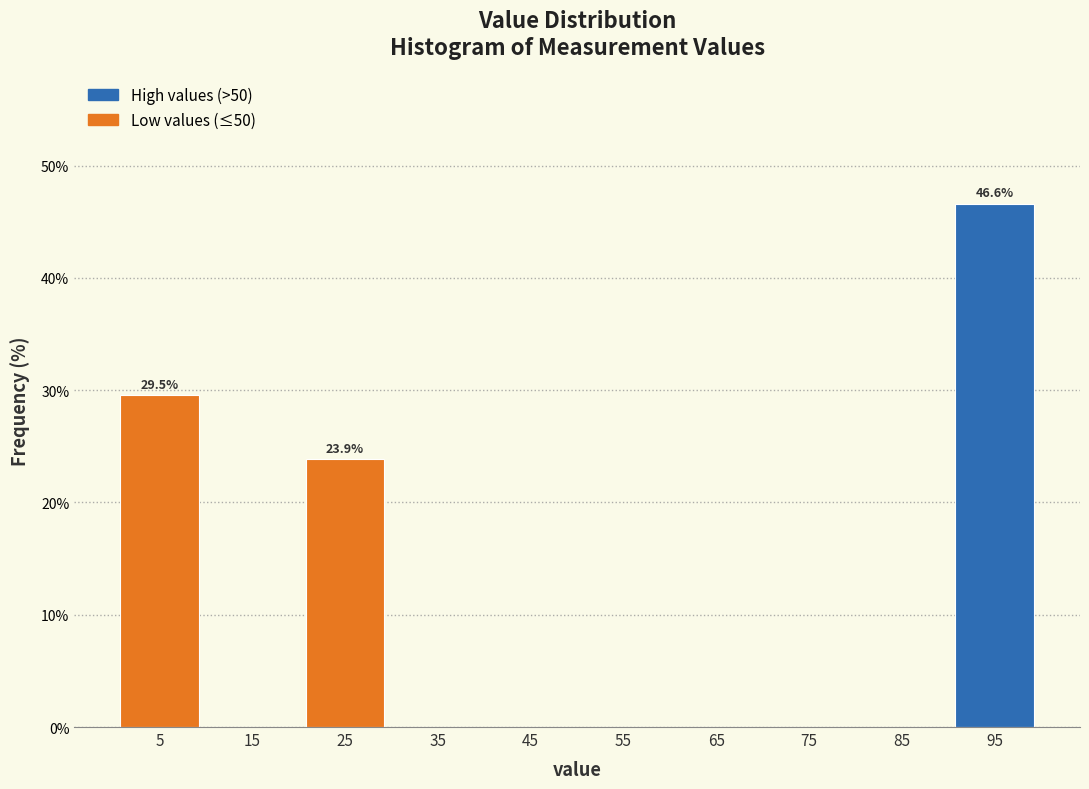

Which range on the x-axis has the tallest bar?

90 to 100